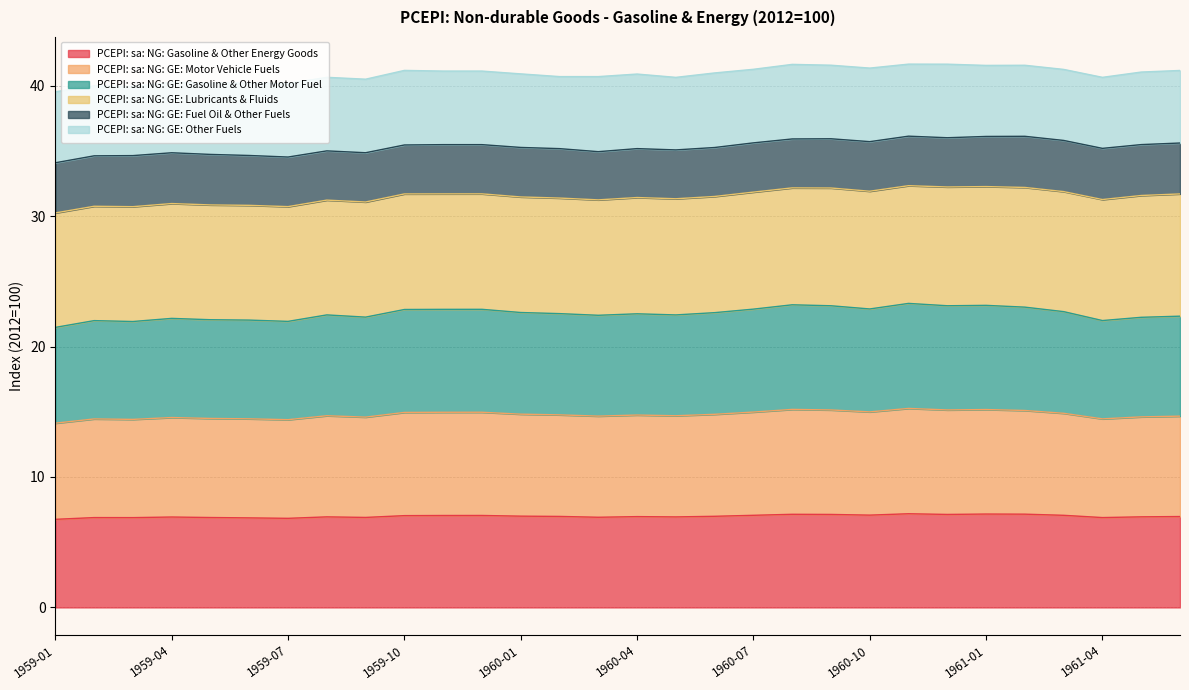

True or false: PCEPI: sa: NG: GE: Gasoline & Other Motor Fuel and PCEPI: sa: NG: GE: Motor Vehicle Fuels cross at least once.

False